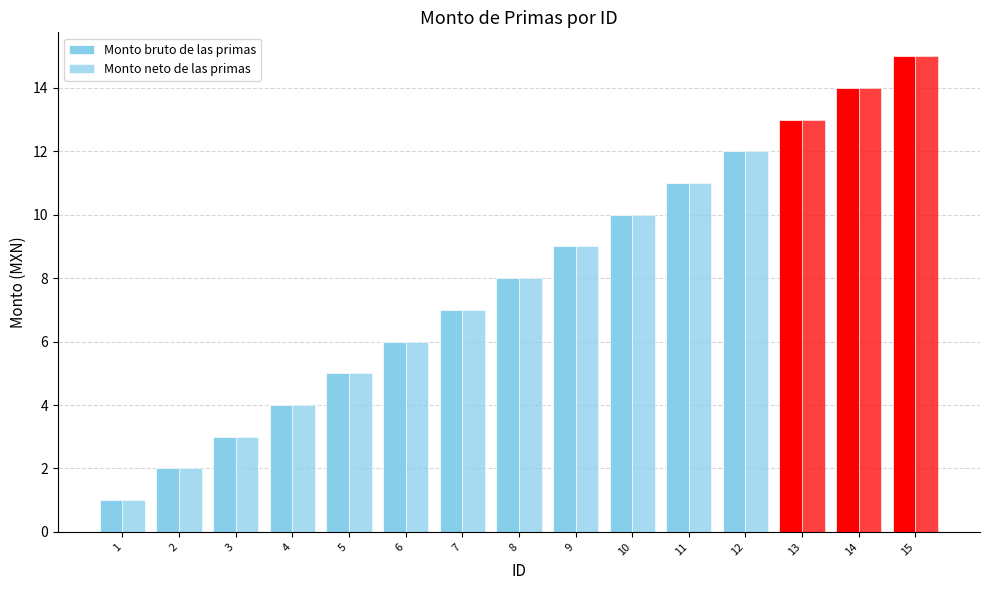

Between 6 and 15, which series saw the biggest shift?

Monto bruto de las primas